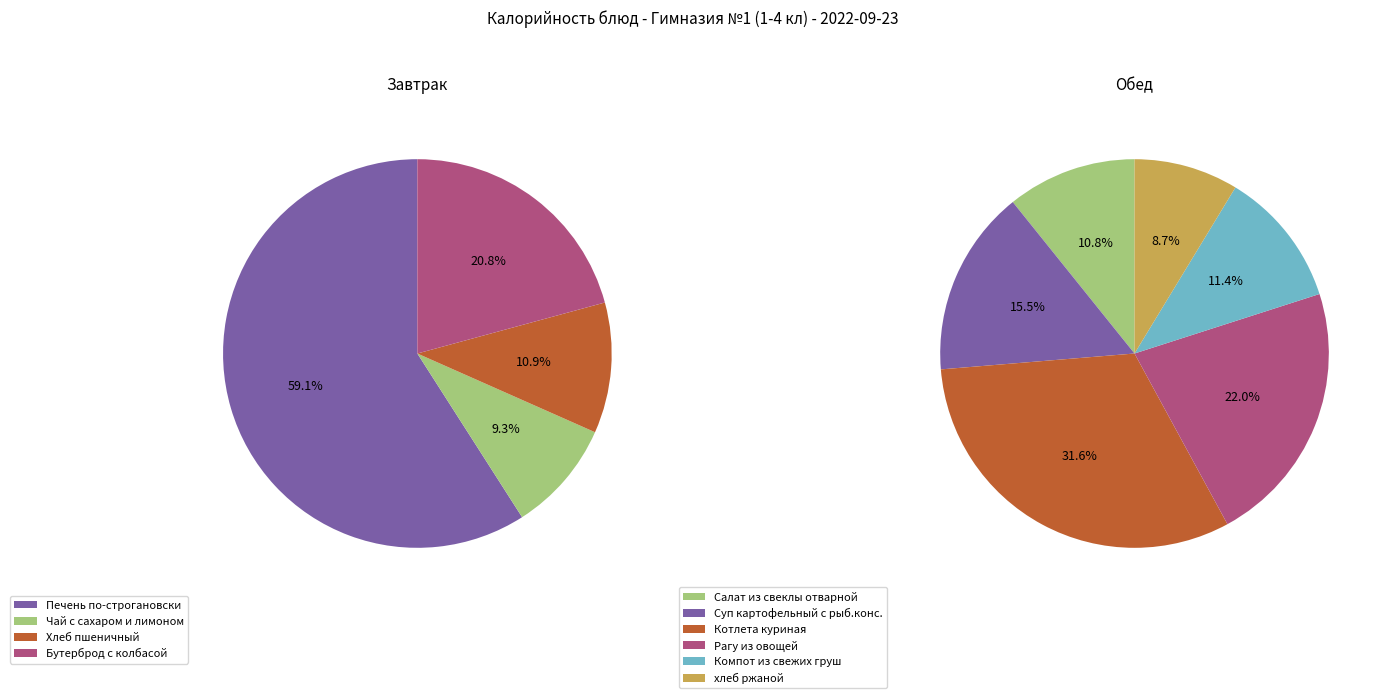

True or false: Котлета куриная accounts for 30% of the total.

False